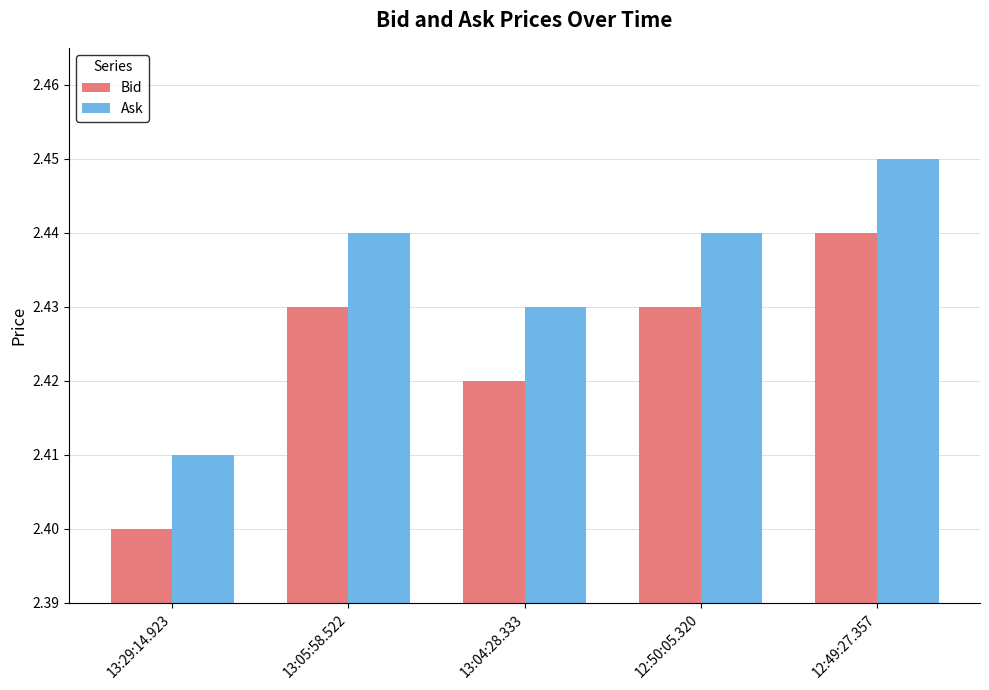

At which label does Ask reach its peak?

12:49:27.357